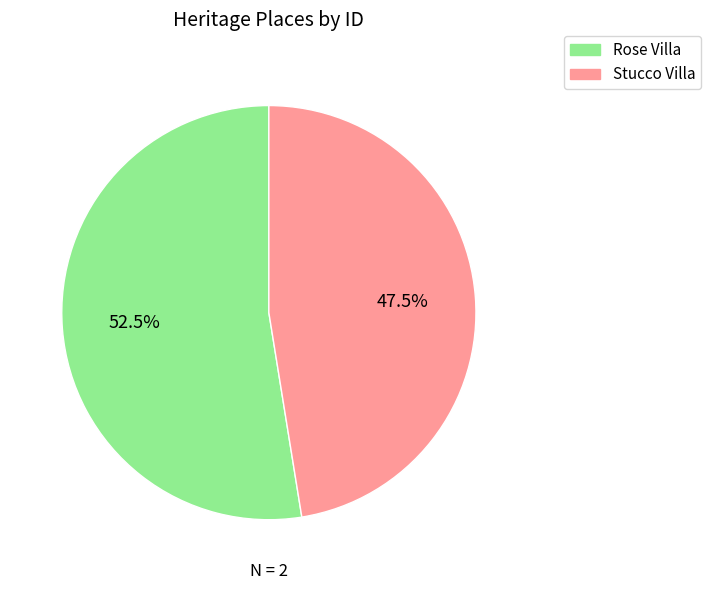

Count the number of slices in the pie.

2